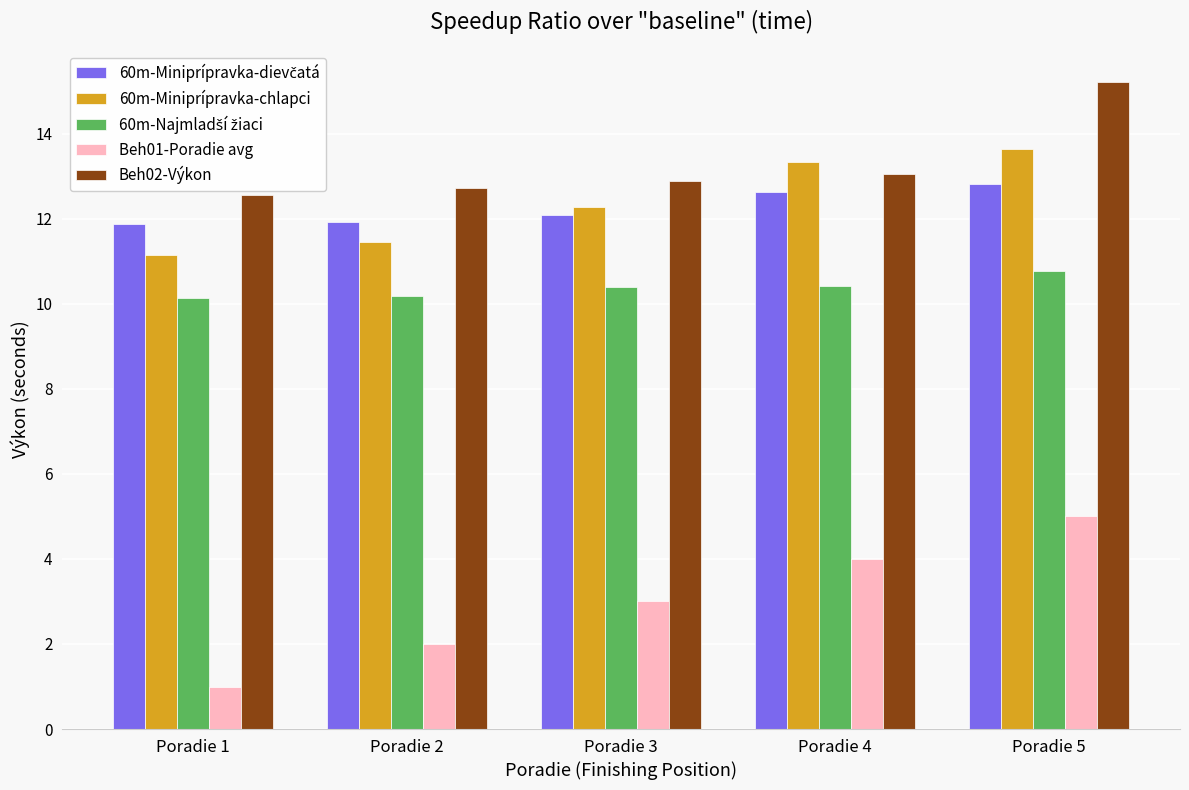

Which series has the largest total across all categories?

Beh02-Výkon